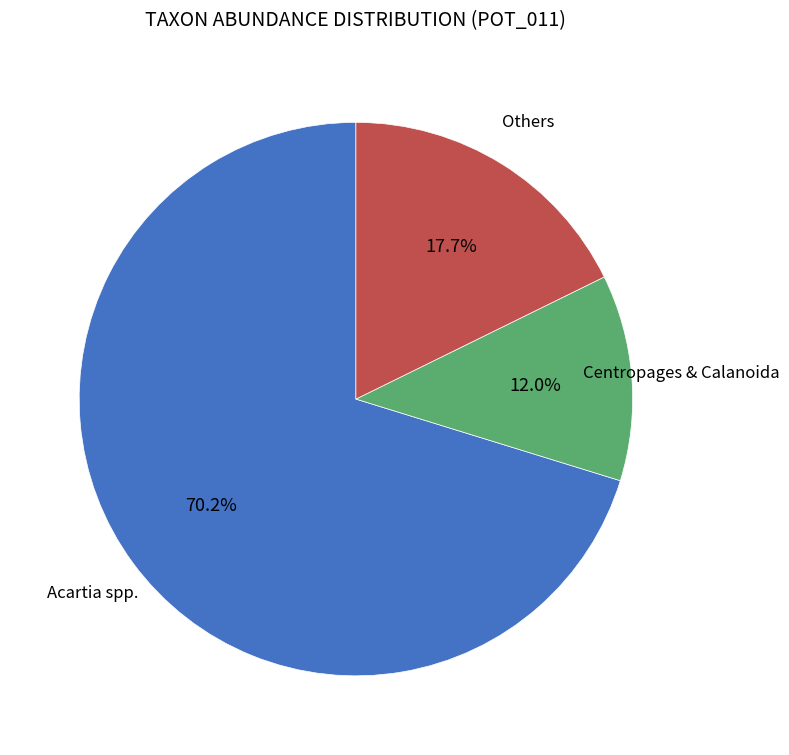

Is there a majority slice in this chart?

Yes